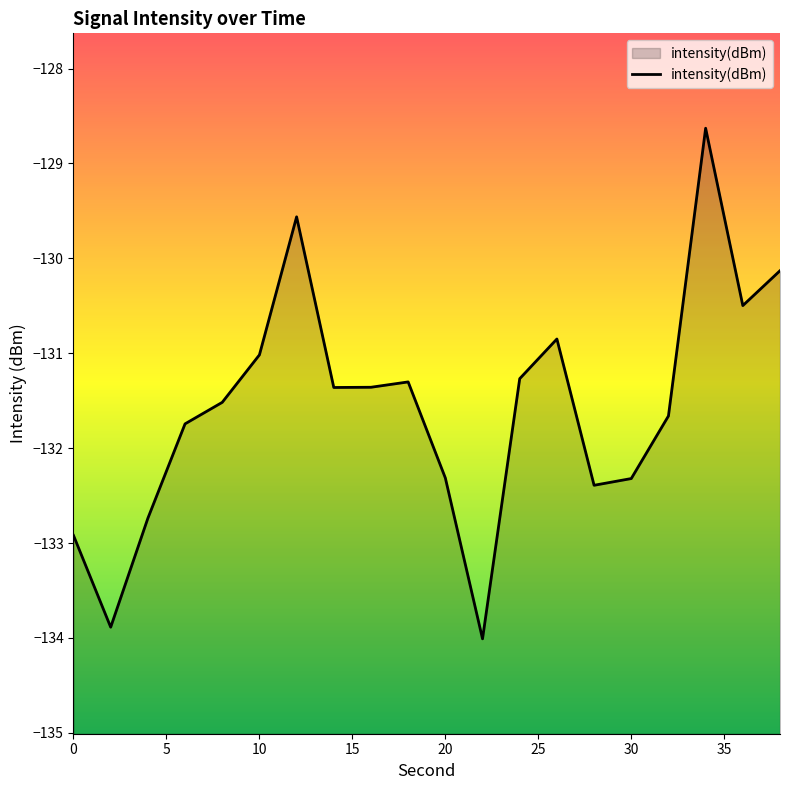

How many points are lower than both their immediate neighbors (excluding endpoints)?

5